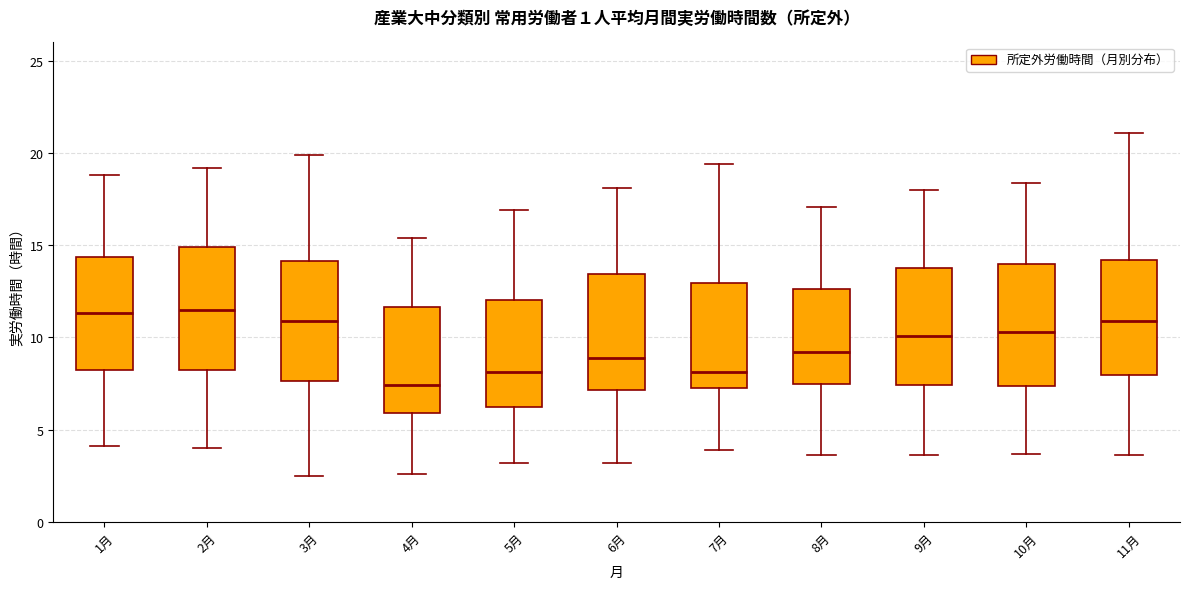

Where is the lower edge of the box for 3月 on the y-axis? The values are not printed on the chart, so give them approximately, as read against the axis.

7.5